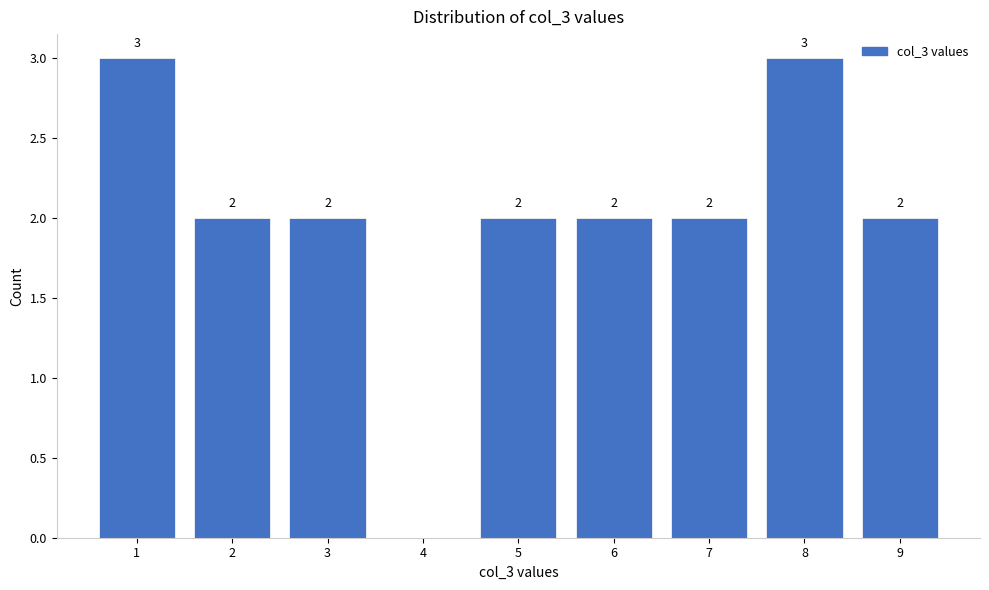

Reading right to left, transcribe all the data shown in this chart.

9=2	8=3	7=2	6=2	5=2	4=0	3=2	2=2	1=3